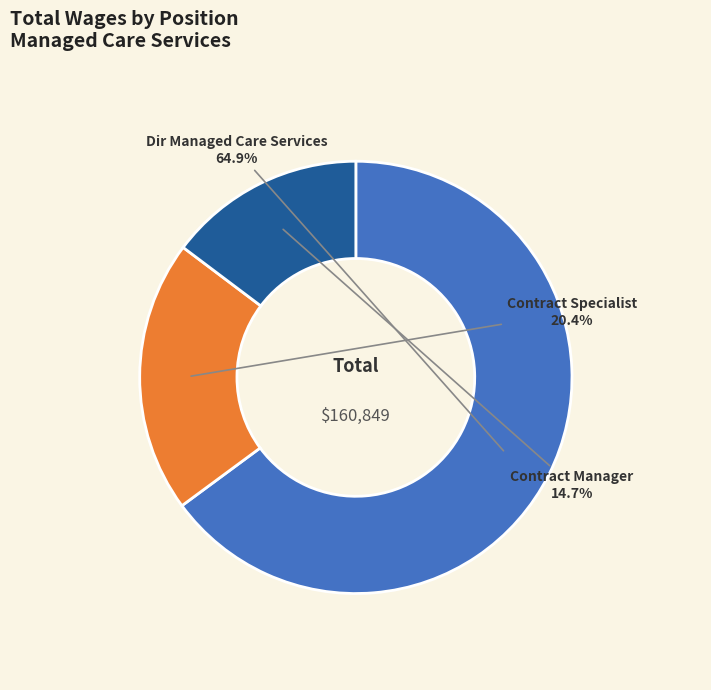

What is the ratio of the value at Contract Specialist to the value at Dir Managed Care Services?

0.3